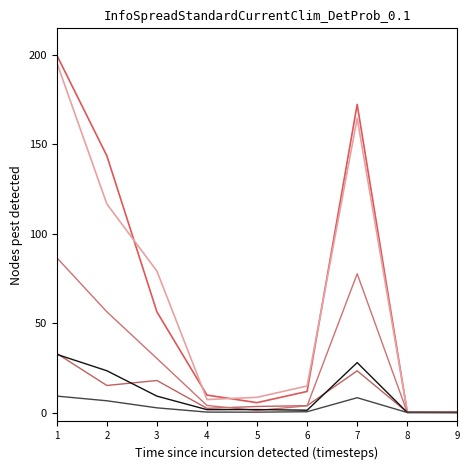

Is this an area chart (filled region under the line)?

No